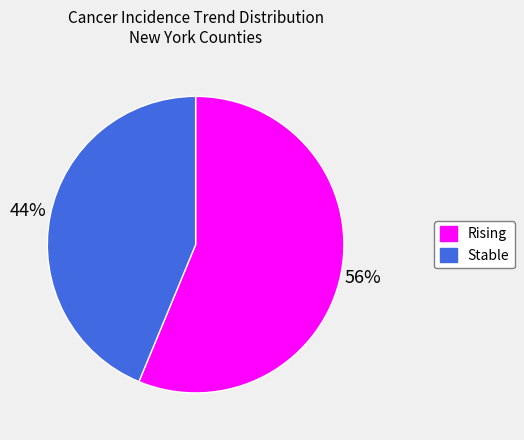

Is it true that Rising is 56% of the pie?

True